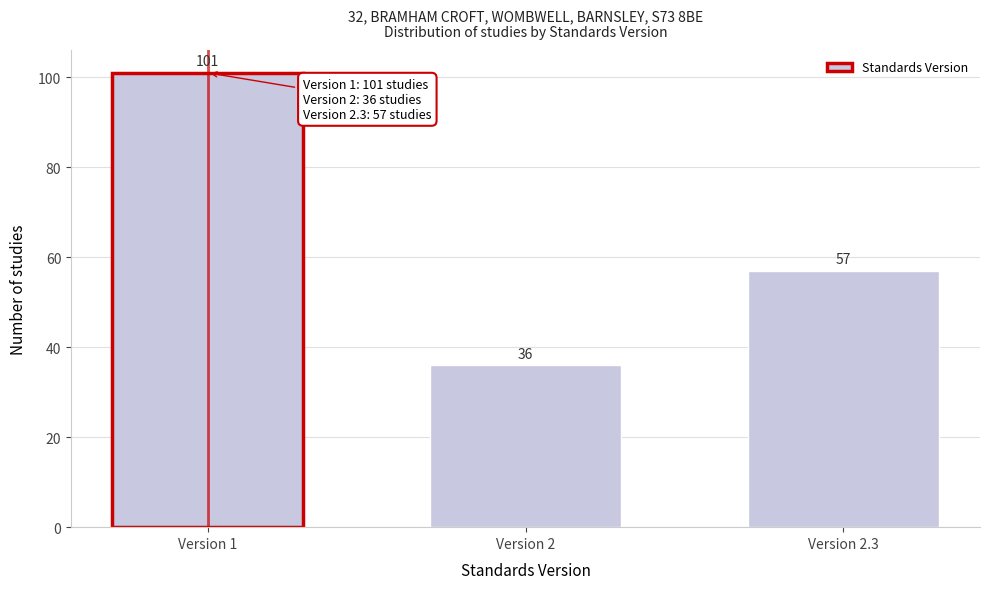

Reading left to right, extract all data points from this chart.

Version 1=101	Version 2=36	Version 2.3=57